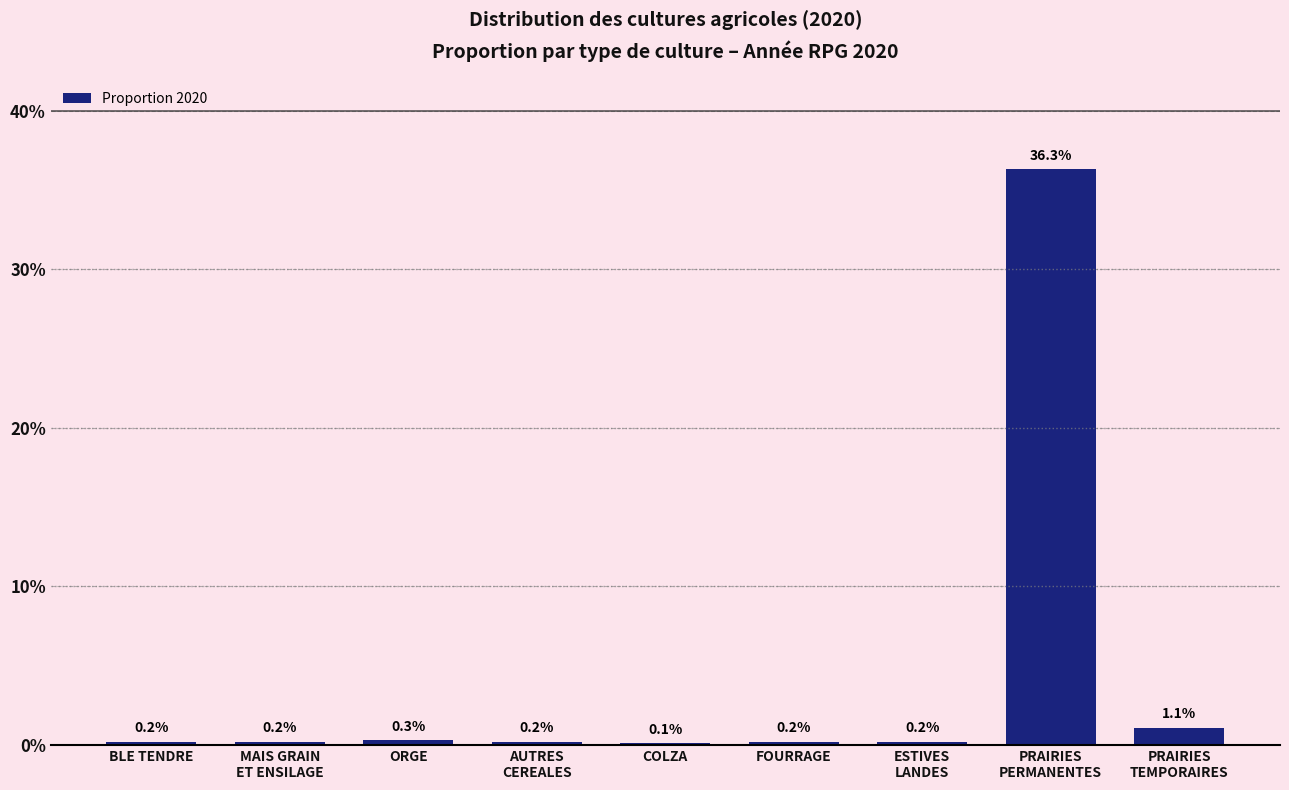

True or false: the data shows 0.1 at COLZA.

True